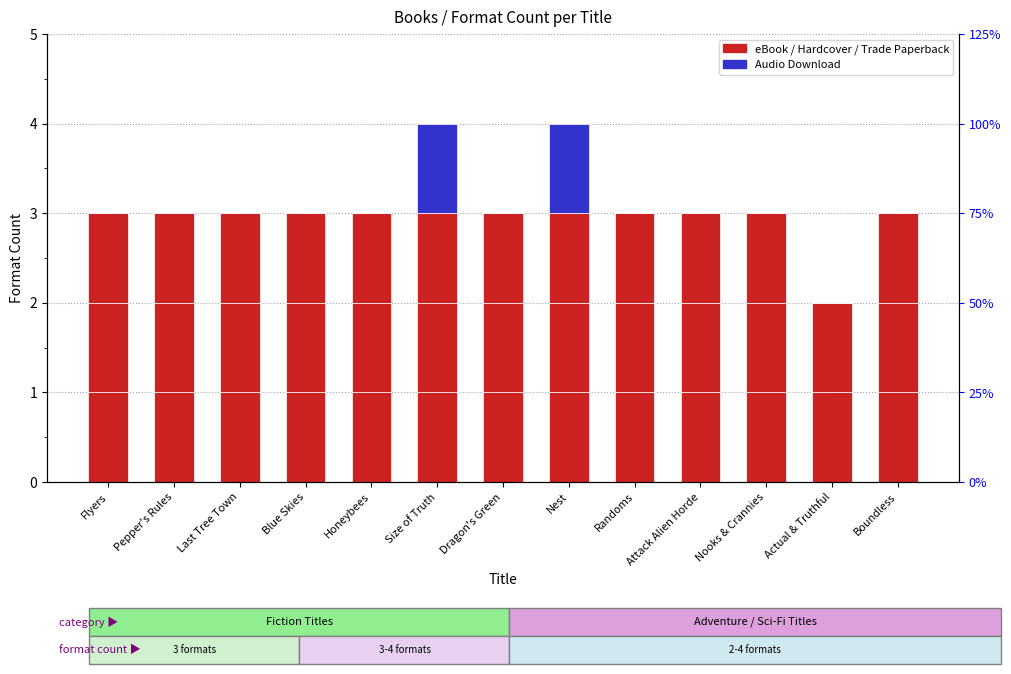

True or false: Audio Download has a value of 1 at Nest.

True